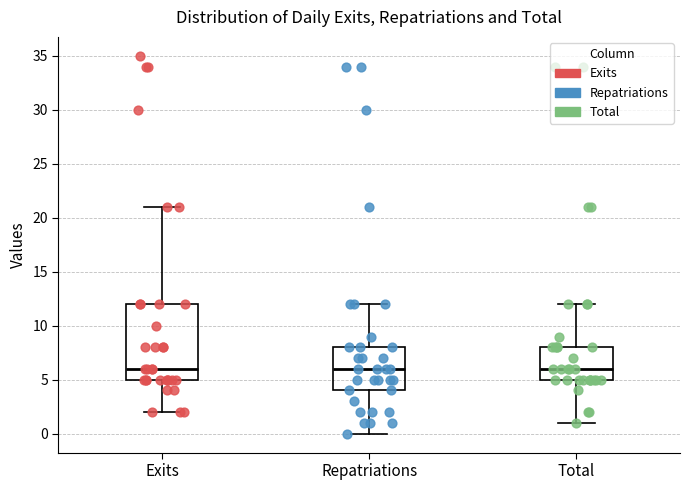

Reading left to right, read every box against the y-axis: the position of its median line, the range the box covers, and the ends of its whiskers. The values are not printed on the chart, so give them approximately, as read against the axis.

Exits: median 6, box 5 to 12, whiskers 2 to 21
Repatriations: median 6, box 4 to 8, whiskers 0 to 12
Total: median 6, box 5 to 8, whiskers 1 to 12